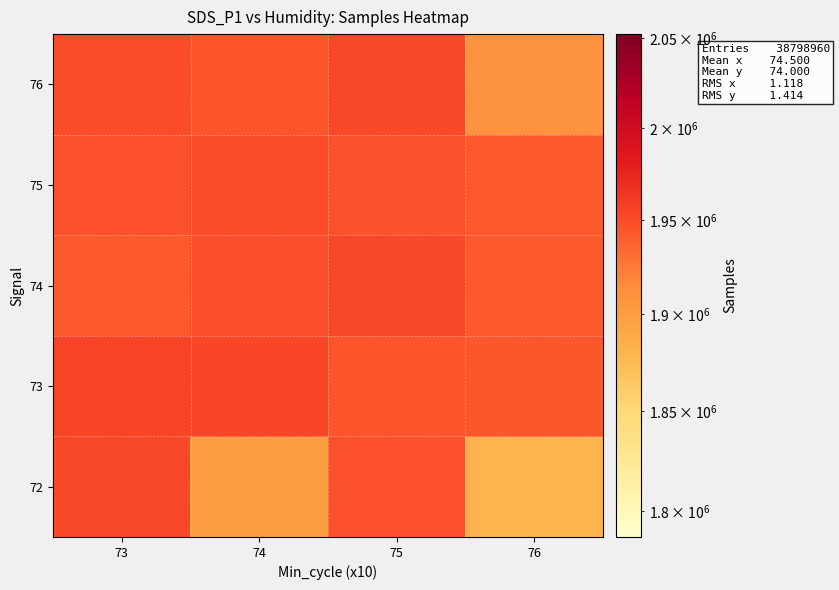

Rank the series by their maximum value, from highest to lowest.

73, 72, 74, 76, 75